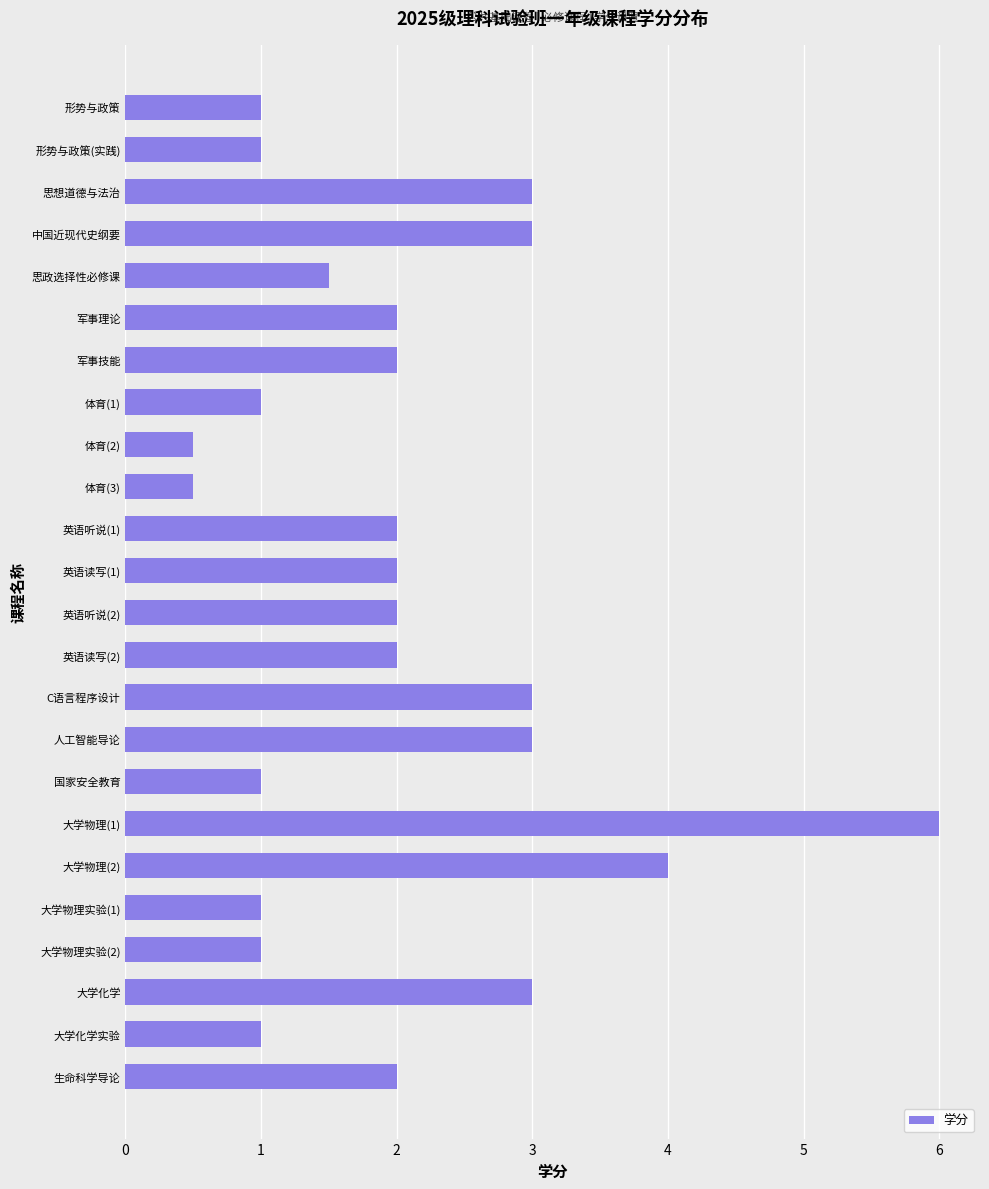

Does the chart contain any negative values?

No